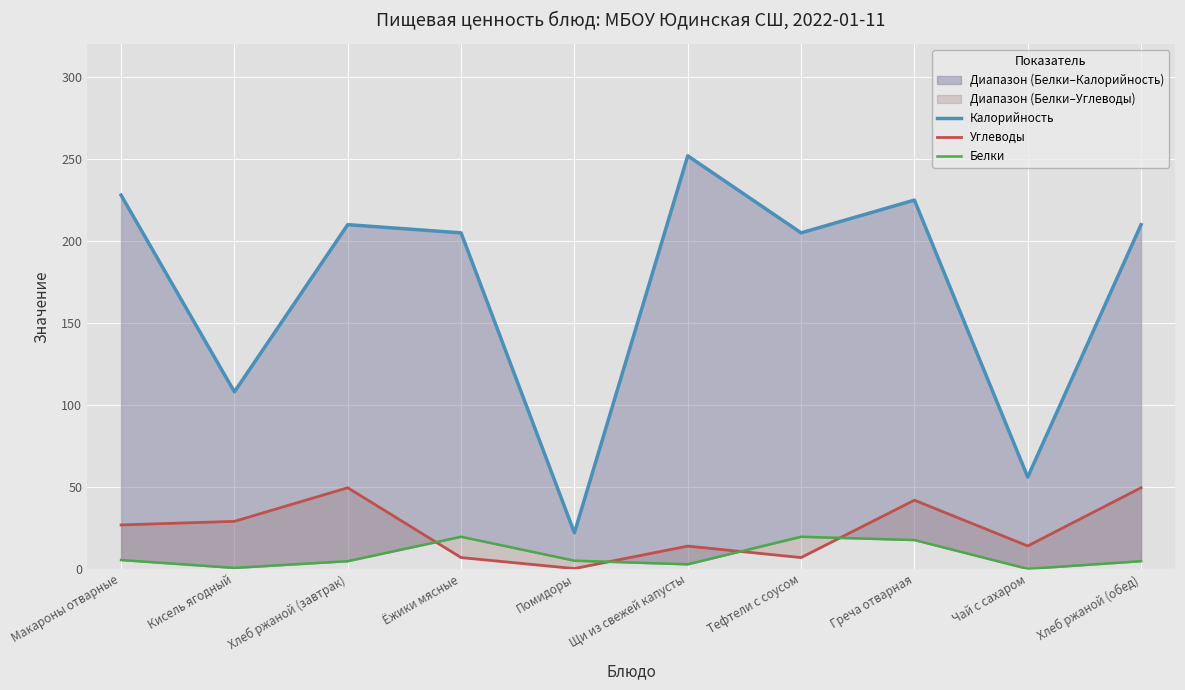

Where do Углеводы and Белки first cross each other?

Хлеб ржаной (завтрак) and Ёжики мясные